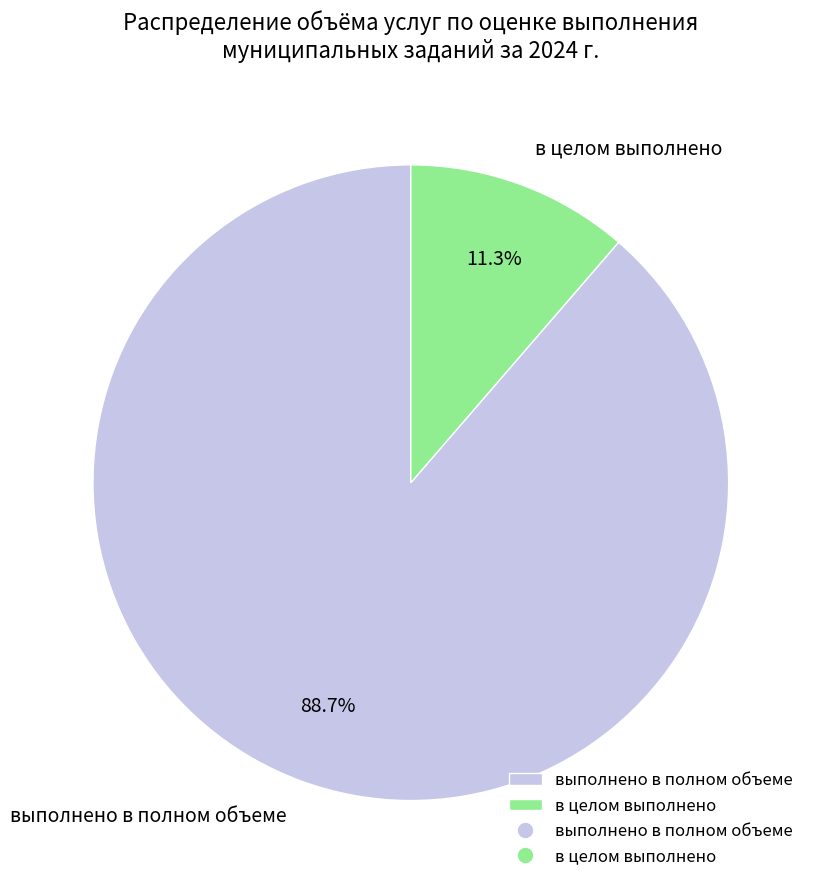

What percentage is NOT represented by выполнено в полном объеме?

11.3%